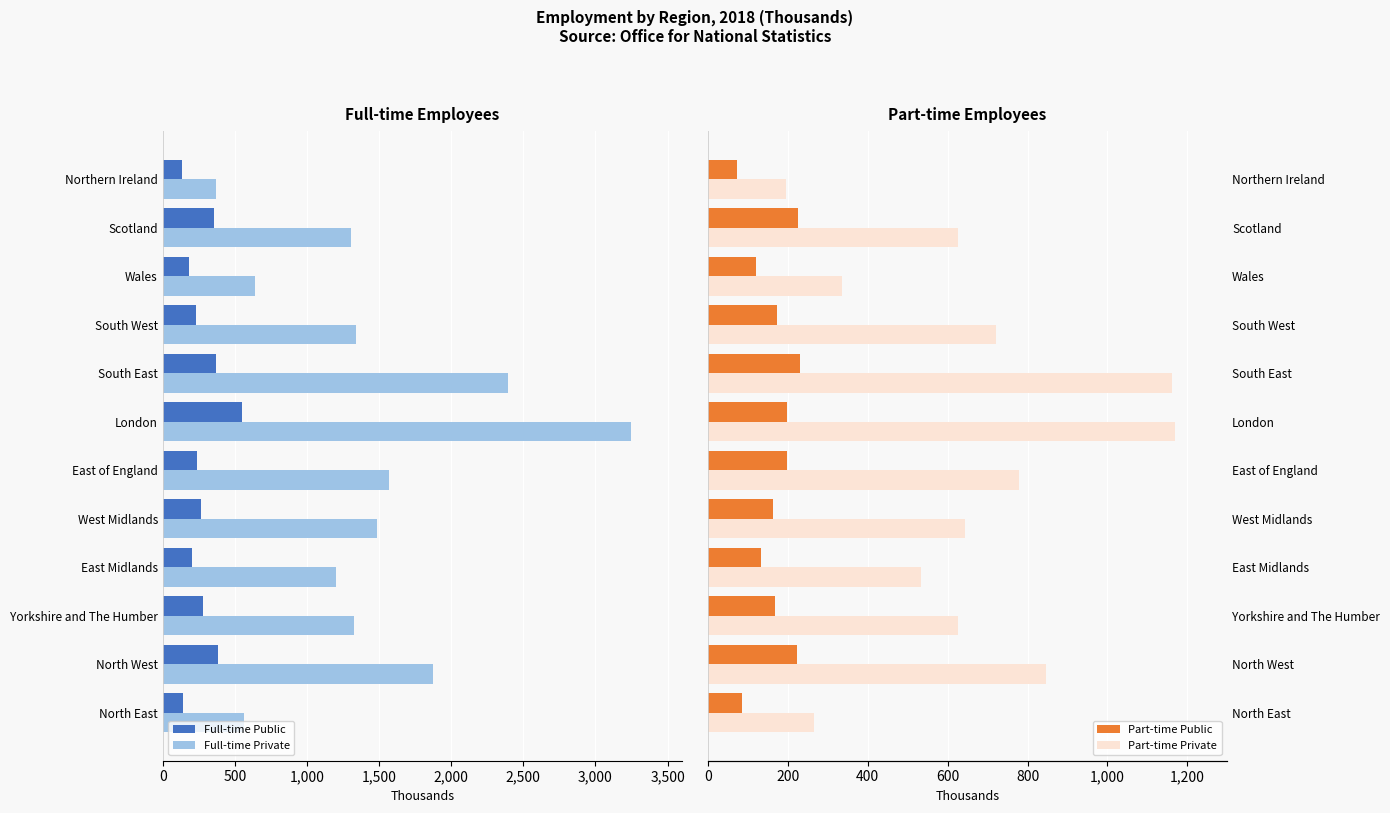

Reading left to right, what are all the values shown in this chart?

Full-time Public: 142.0	384.8	276.3	200.1	266.4	237.8	552.0	367.7	233.2	179.9	355.0	135.0
Full-time Private: 562.2	1876.5	1327.7	1203.6	1487.7	1565.5	3243.3	2390.2	1340.7	636.9	1302.7	369.9
Part-time Public: 84.0	222.2	168.0	133.3	163.9	198.4	198.6	231.6	173.5	119.9	224.4	71.5
Part-time Private: 266.4	845.4	625.8	534.1	642.7	778.9	1168.6	1161.3	721.7	336.5	626.3	195.4